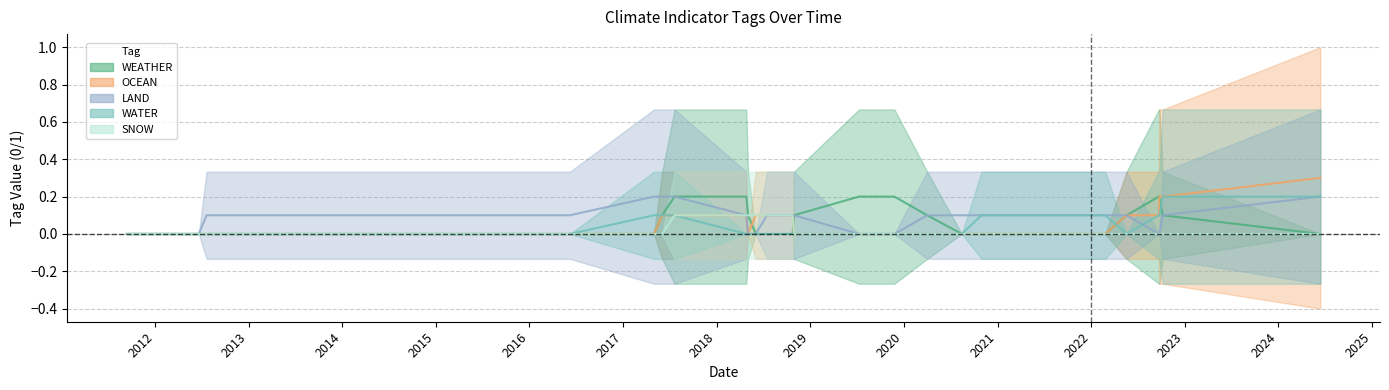

True or false: LAND and OCEAN intersect in this chart.

True